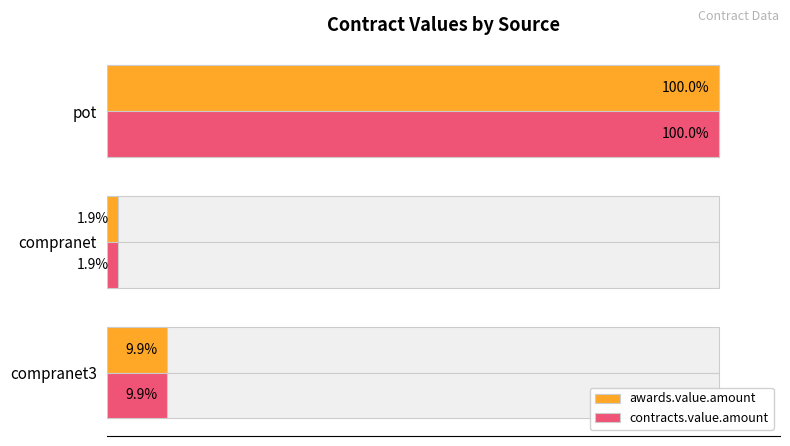

Reading right to left, extract all data points from this chart.

awards.value.amount: 40=100.0	20=1.9	0=9.9
contracts.value.amount: 40=100.0	20=1.9	0=9.9